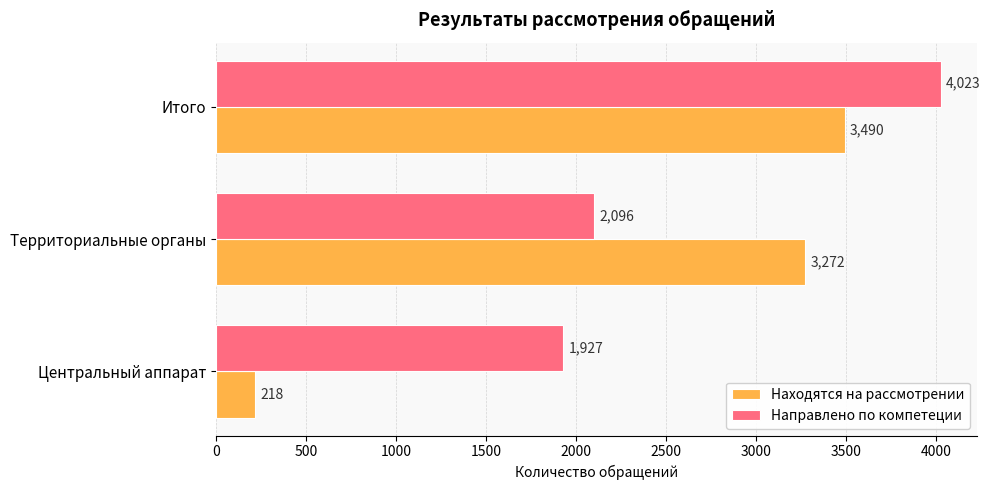

Which series has the largest total across all categories?

Направлено по компетеции